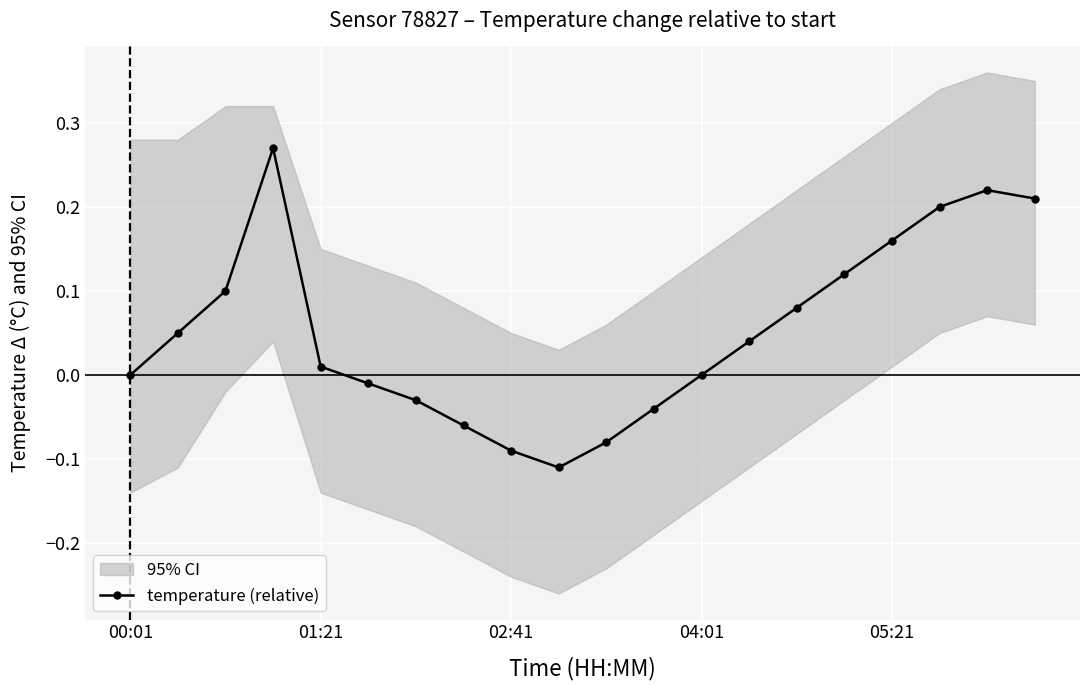

Which category has the lowest value across all series?

9